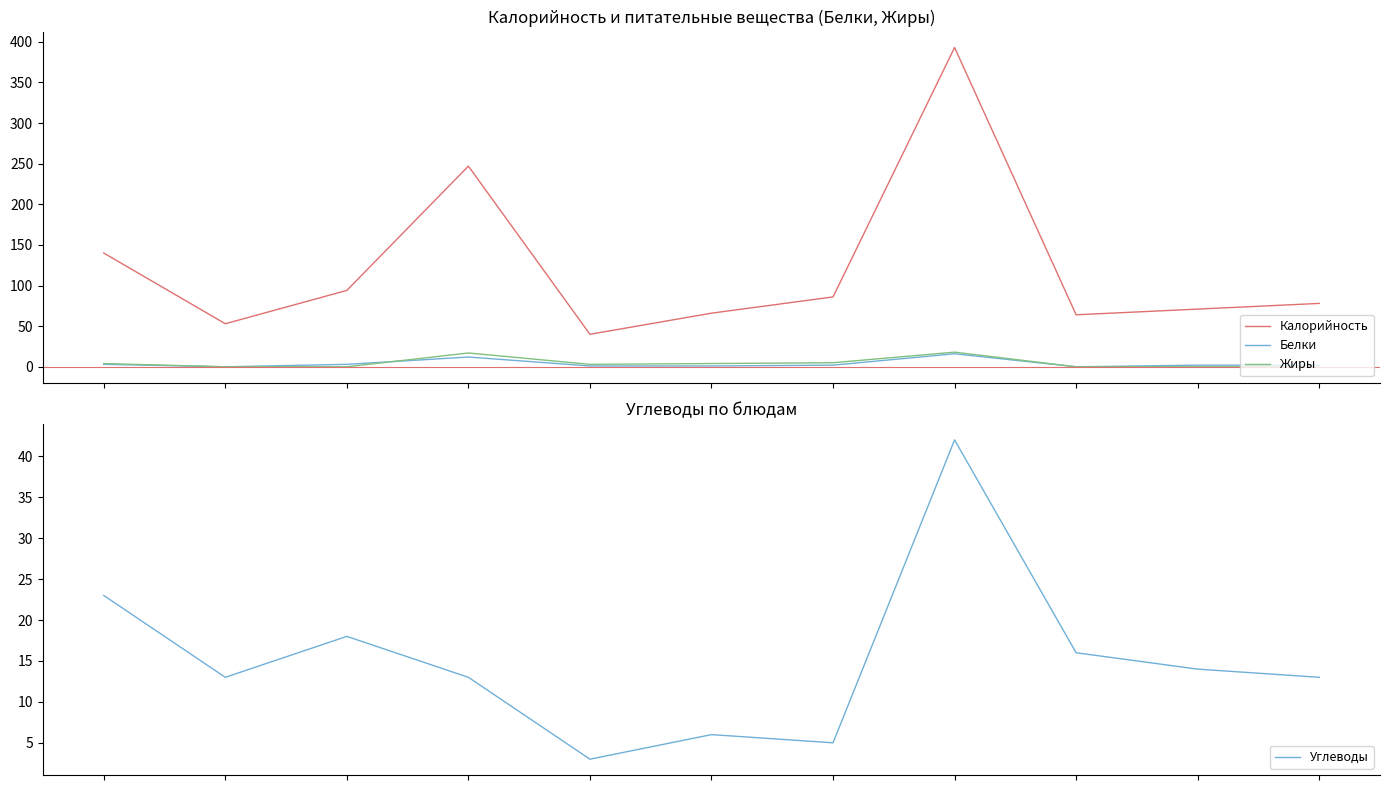

Reading left to right, list all the values displayed in this chart.

Калорийность: 0=140	1=53	2=94	3=247	4=40	5=66	6=86	7=393	8=64	9=71	10=78
Белки: 0=3	1=0	2=3	3=12	4=1	5=1	6=2	7=16	8=0	9=2	10=2
Жиры: 0=4	1=0	2=0	3=17	4=3	5=4	6=5	7=18	8=0	9=0	10=0
Углеводы: 0=23	1=13	2=18	3=13	4=3	5=6	6=5	7=42	8=16	9=14	10=13